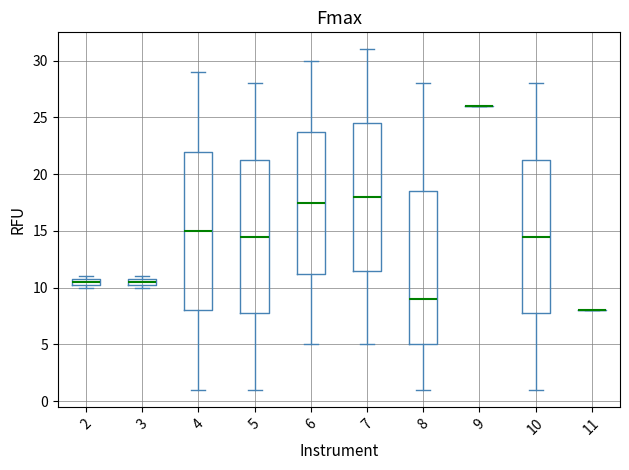

Where does the median line of the box at x = 8 sit on the y-axis? The values are not printed on the chart, so give them approximately, as read against the axis.

9.0